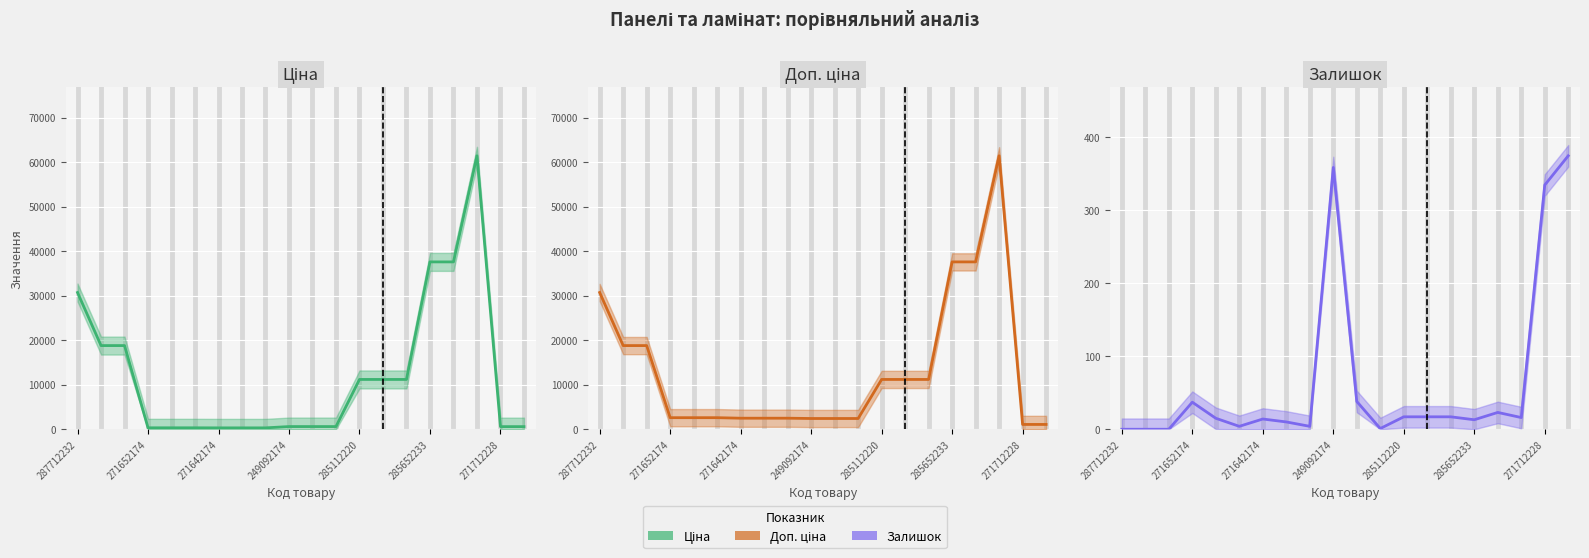

Which label corresponds to the smallest value in the chart?

287712232